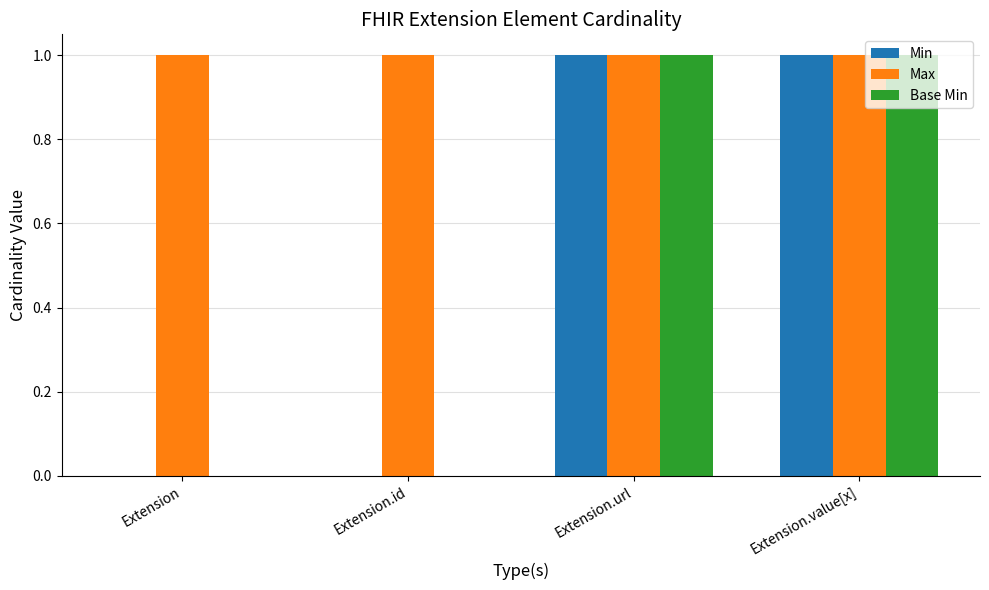

The Min series shows 2 at Extension.value[x]. True or false?

False